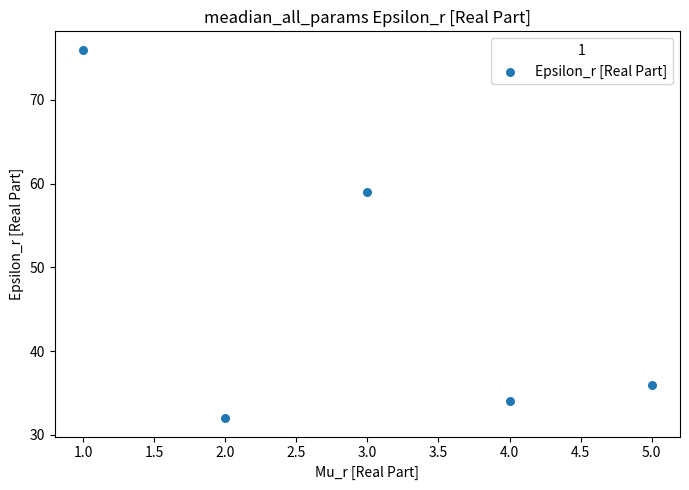

What Y value in the scatter plot is closest to 54?

59